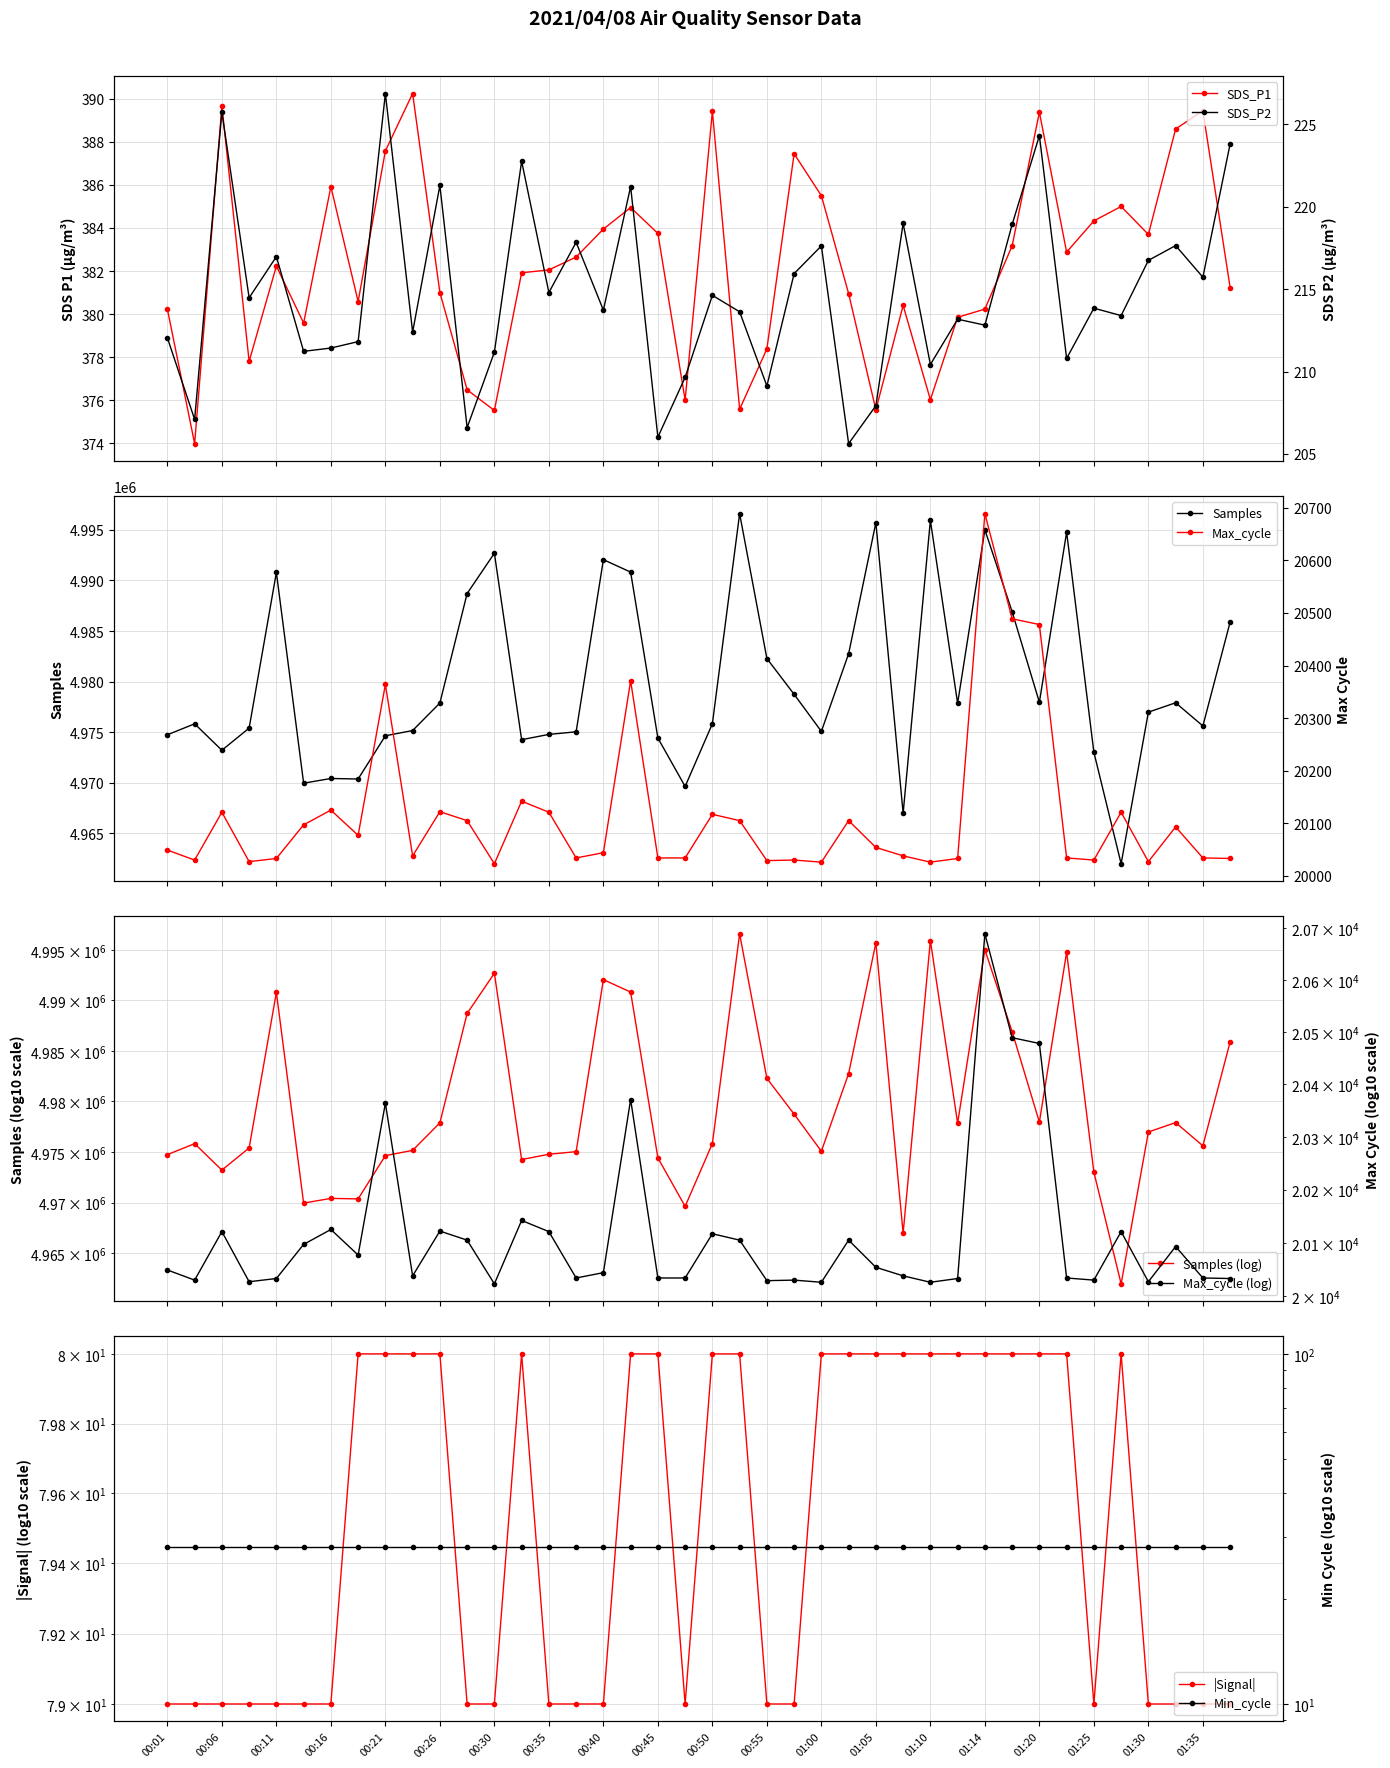

True or false: Samples has more than 2 interior local peaks.

True